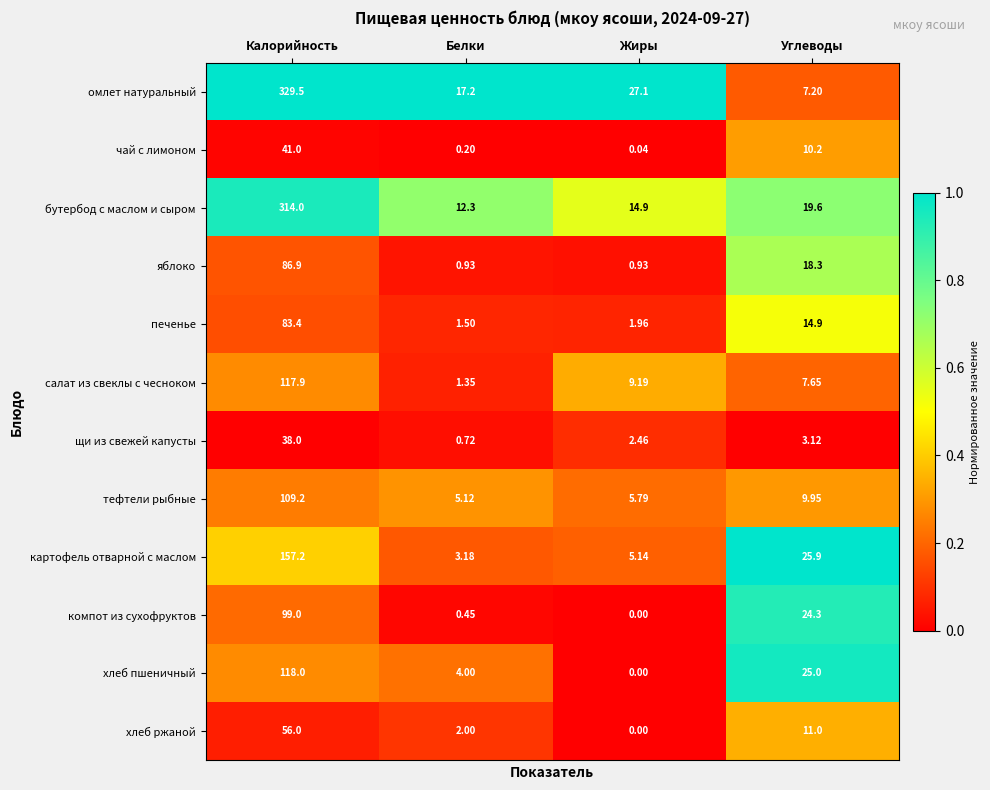

Which category has the highest value across all series?

Калорийность